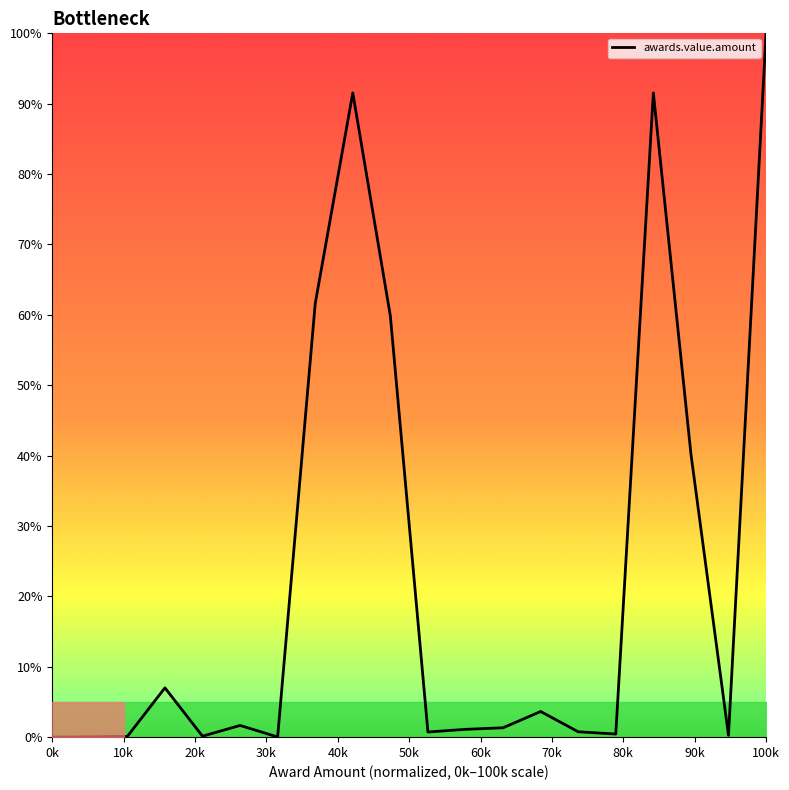

What is the average value?

23.1